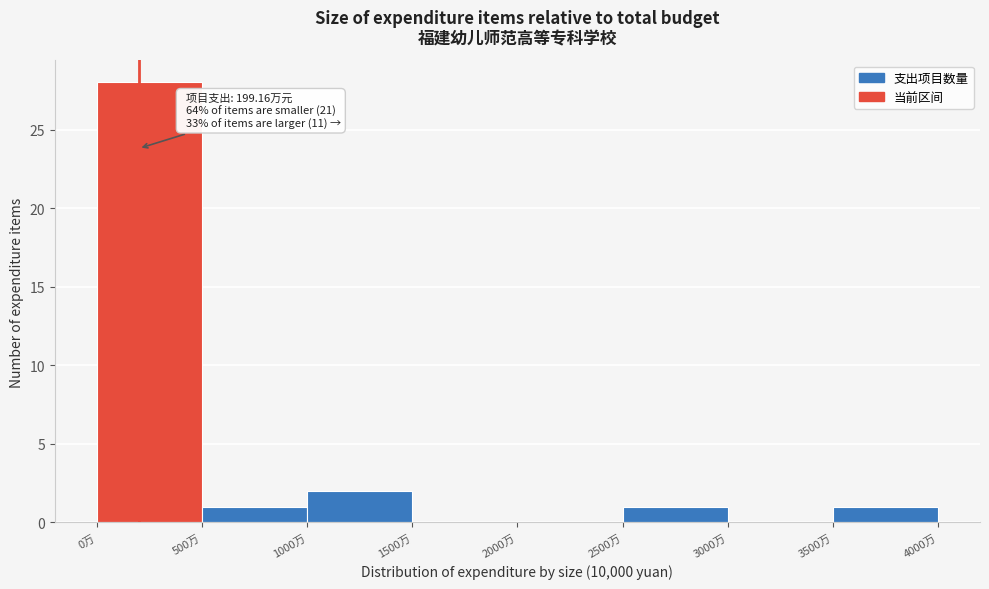

Over which range of the x-axis is the bar tallest?

0 to 500